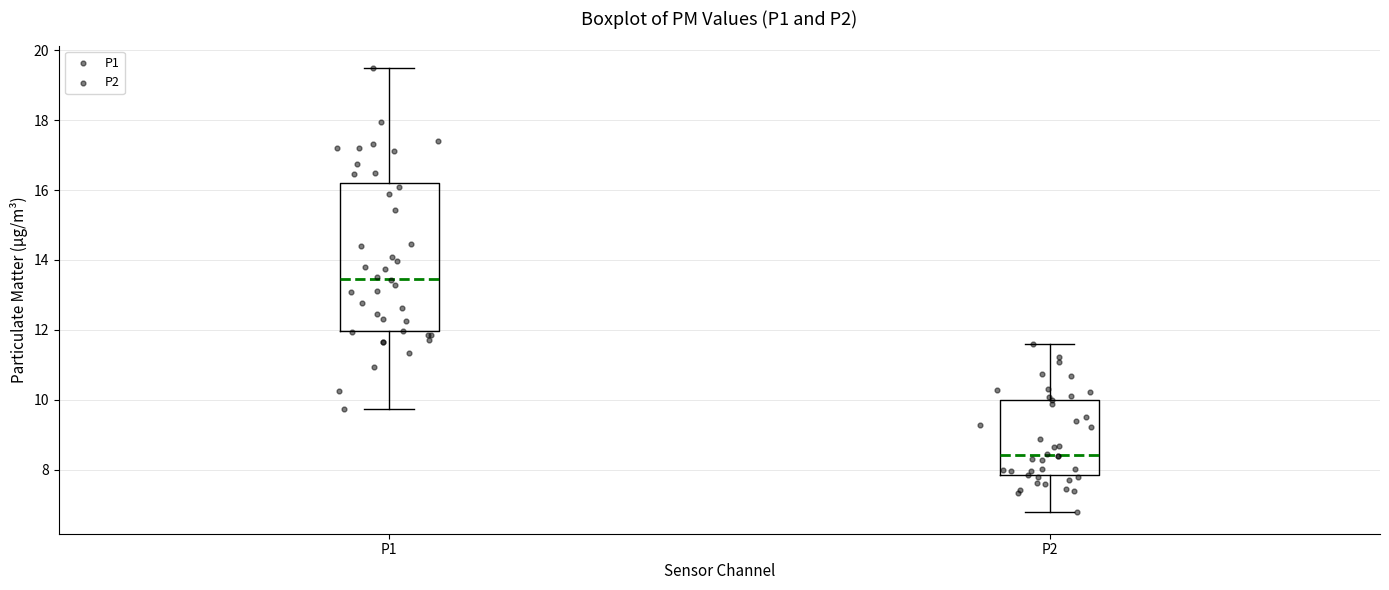

Where is the lower edge of the box for P2 on the y-axis? The values are not printed on the chart, so give them approximately, as read against the axis.

7.8